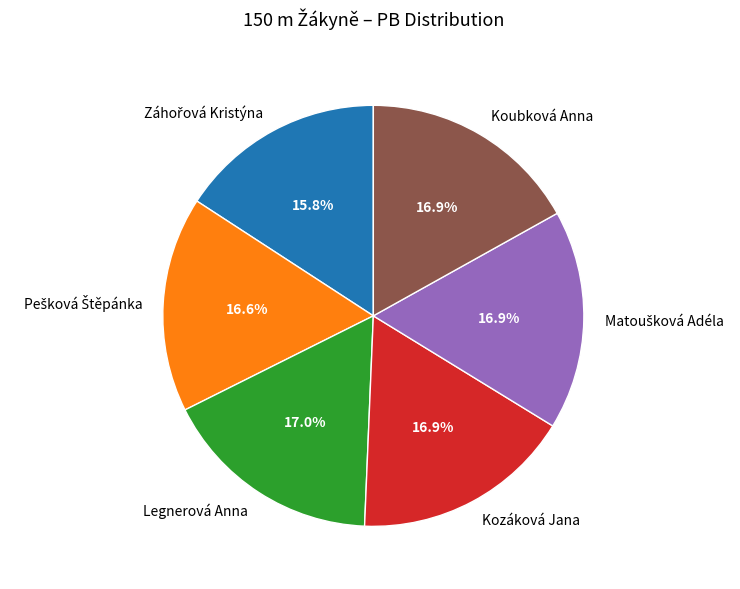

What portion of the pie excludes Legnerová Anna?

83.0%